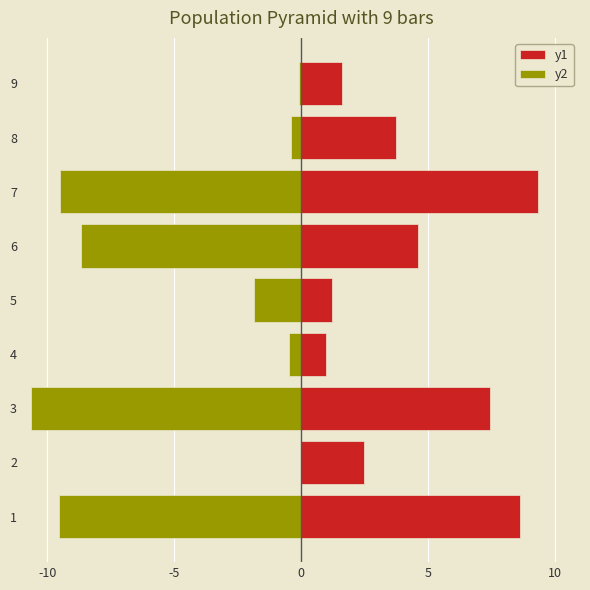

What is the value of the y2 bar at the 6th from the left?

-0.5